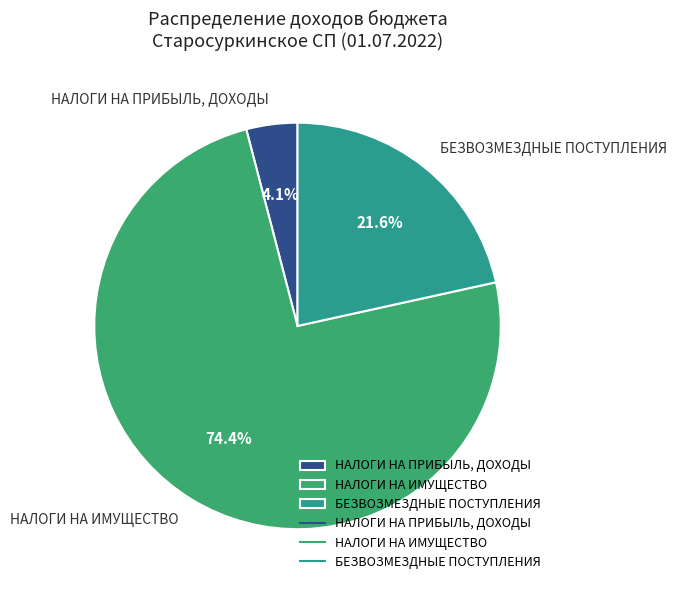

Count the number of slices in the pie.

3